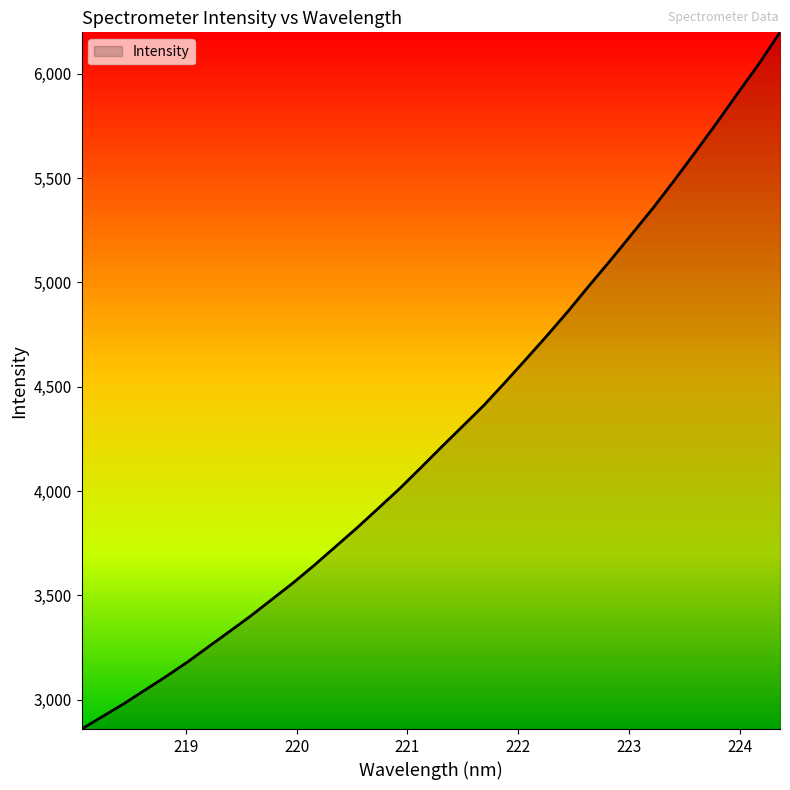

What is the difference between the maximum and minimum values?

3337.7